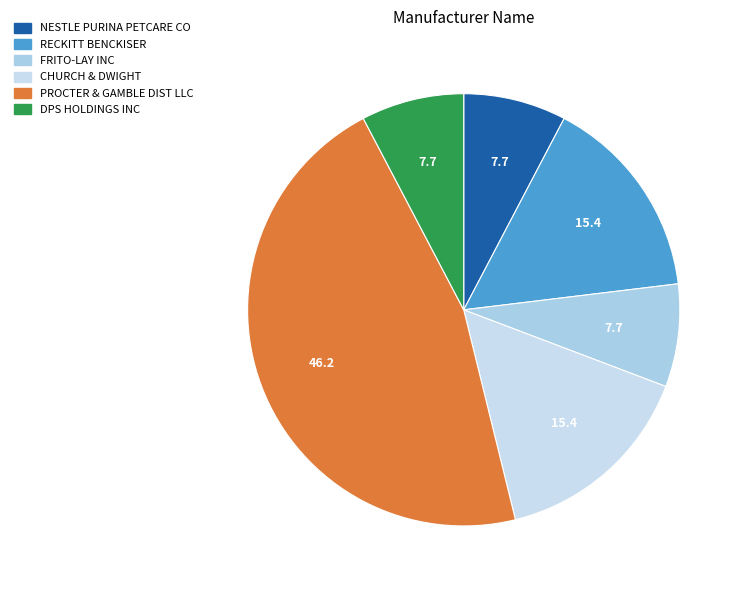

Does any single category account for the majority?

No